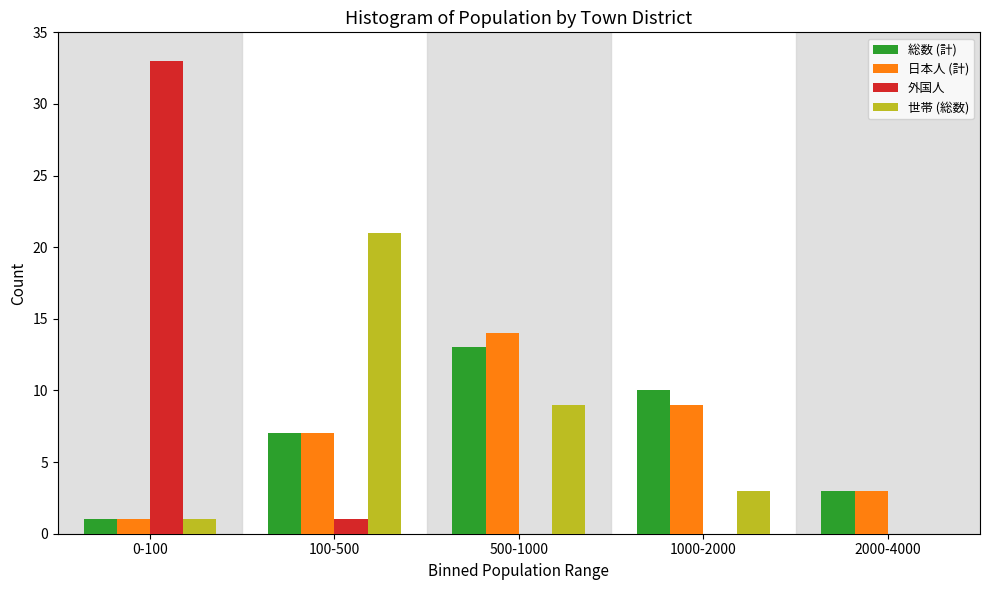

Reading left to right, extract all data points from this chart.

総数 (計): 0-100=1	100-500=7	500-1000=13	1000-2000=10	2000-4000=3
日本人 (計): 0-100=1	100-500=7	500-1000=14	1000-2000=9	2000-4000=3
外国人: 0-100=33	100-500=1	500-1000=0	1000-2000=0	2000-4000=0
世帯 (総数): 0-100=1	100-500=21	500-1000=9	1000-2000=3	2000-4000=0